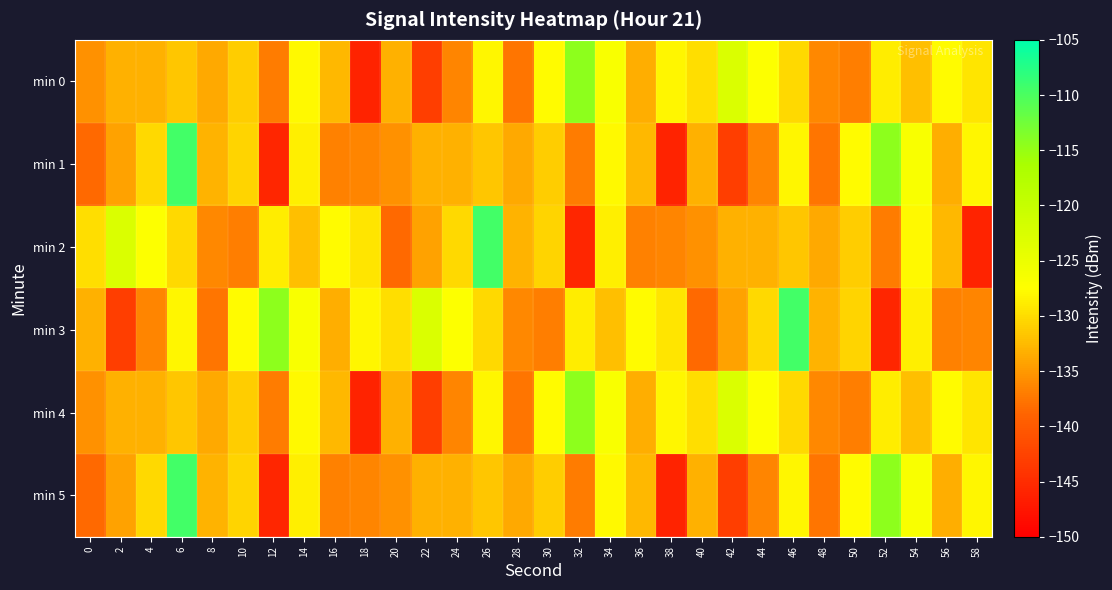

Which category has the lowest value across all series?

18